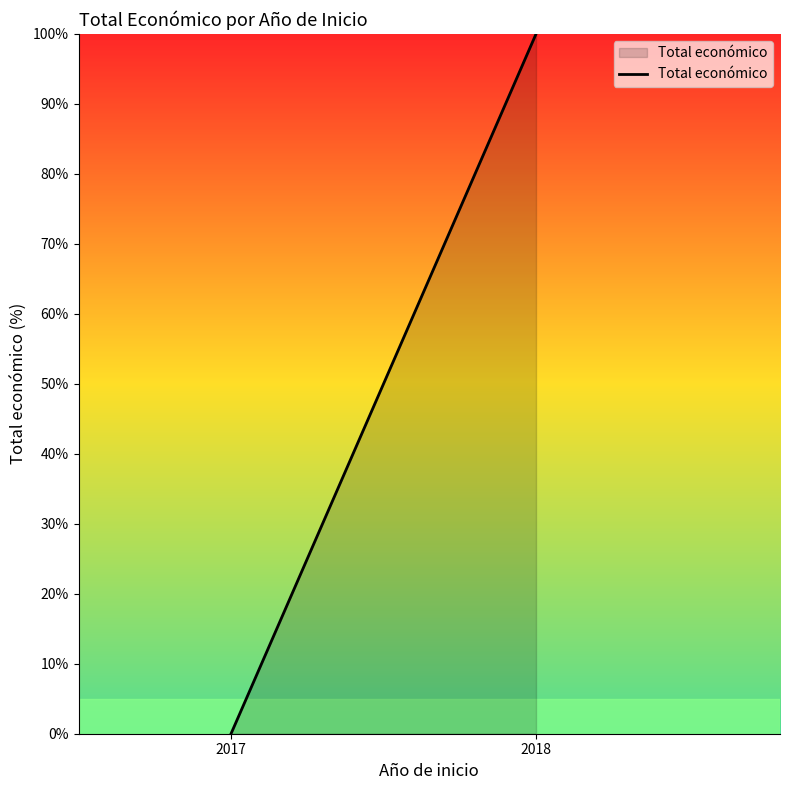

How many data points does each series have?

2